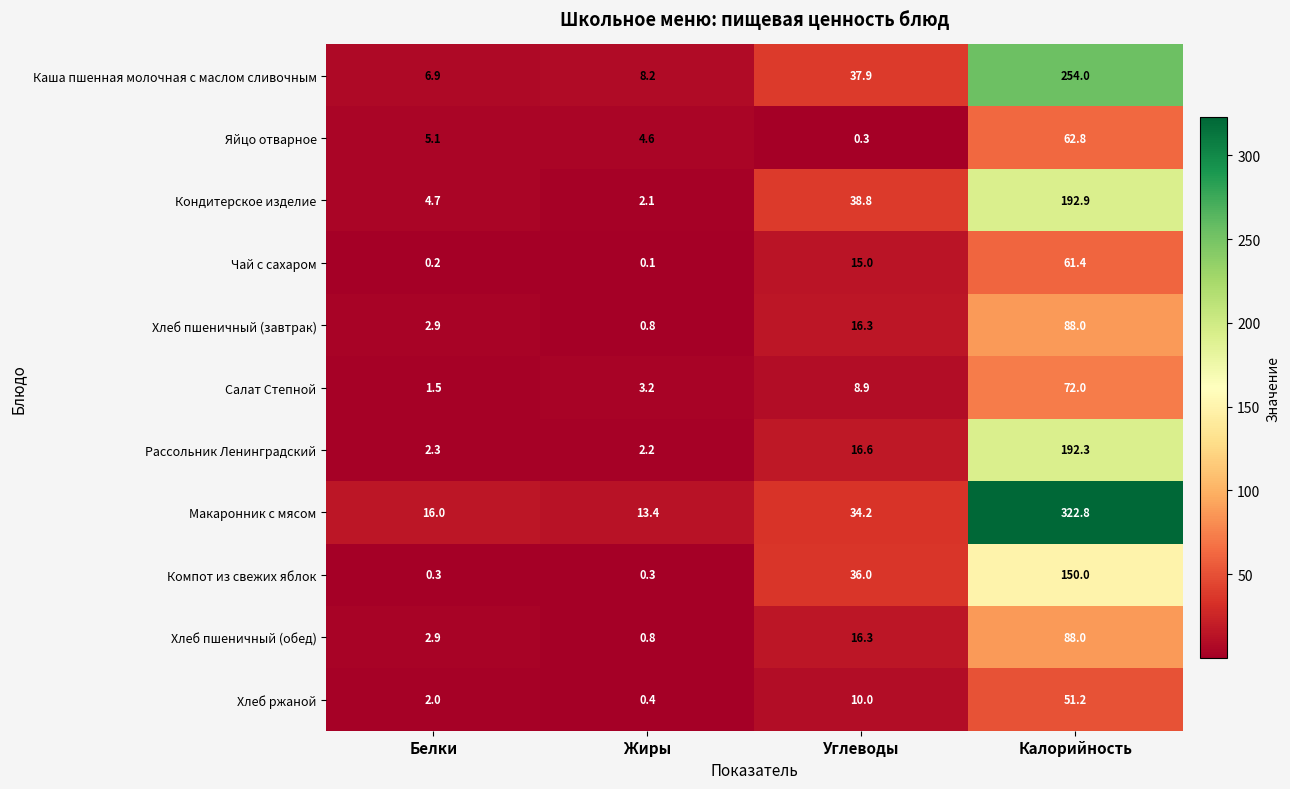

The value of Кондитерское изделие at Калорийность is 276.7. True or false?

False